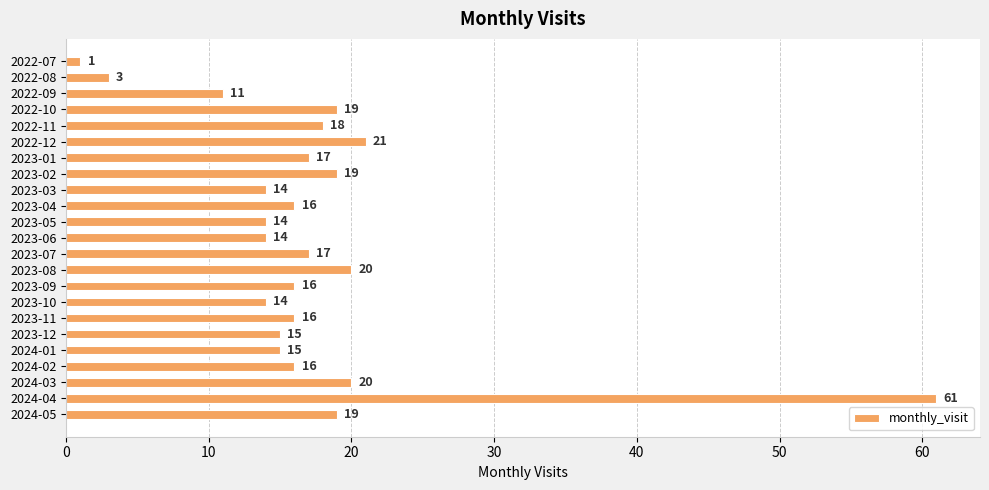

What is the value of the 6th bar from the top?

21